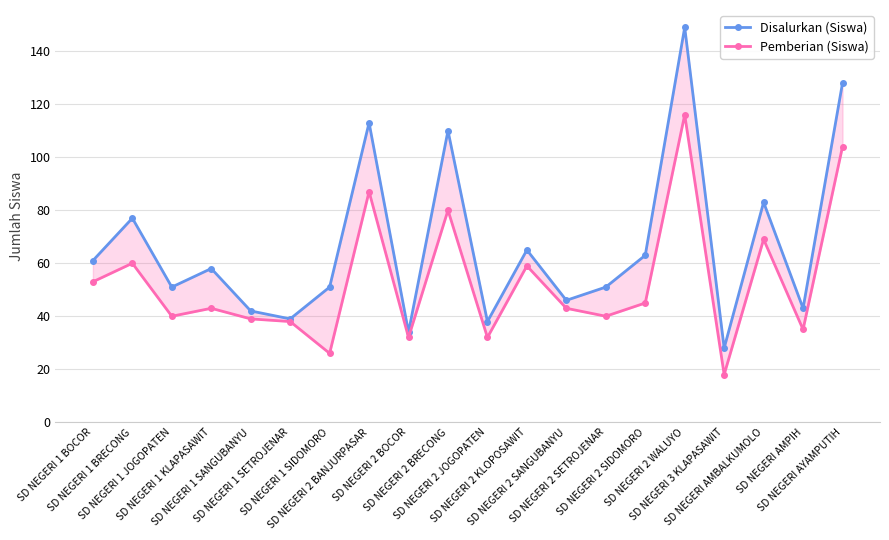

How many data points in Pemberian (Siswa) are above 43?

9